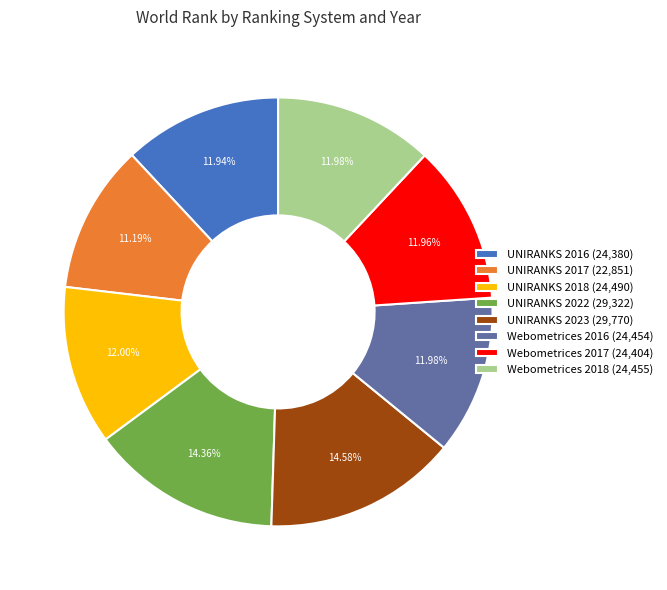

How many segments does this pie chart have?

8